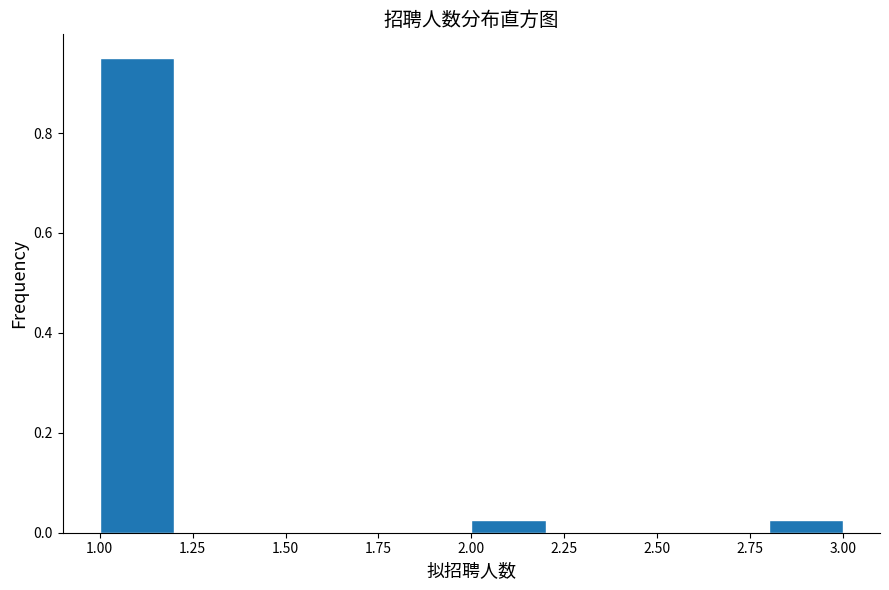

Over which range of the x-axis is the bar tallest?

1.0 to 1.2